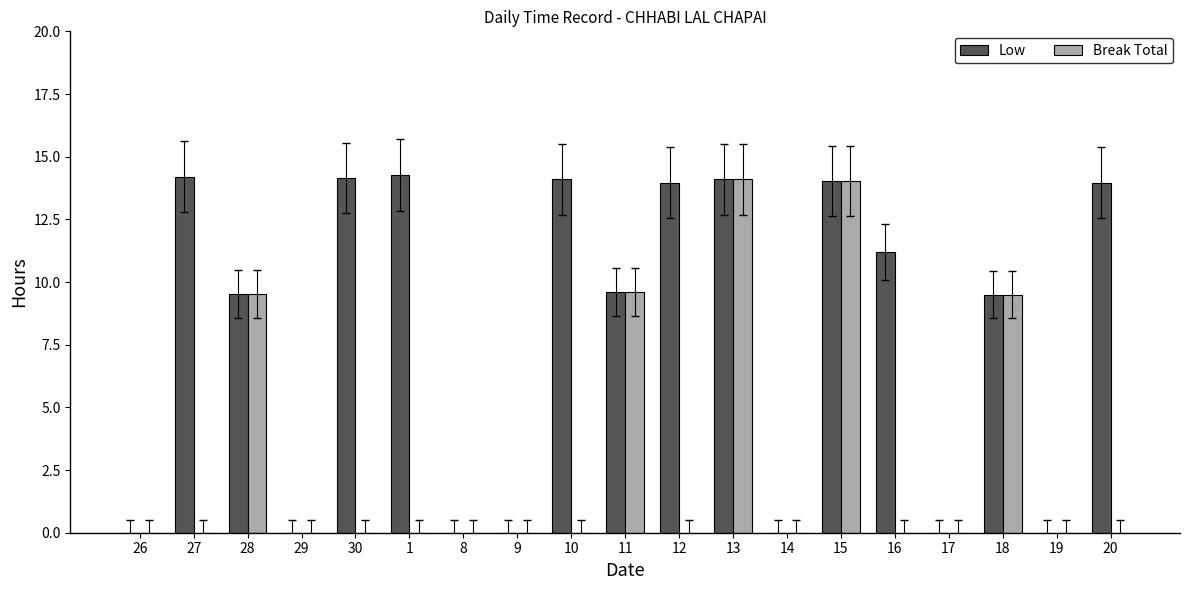

Is the value of Low at 14 greater than the value of Break Total at 28?

No